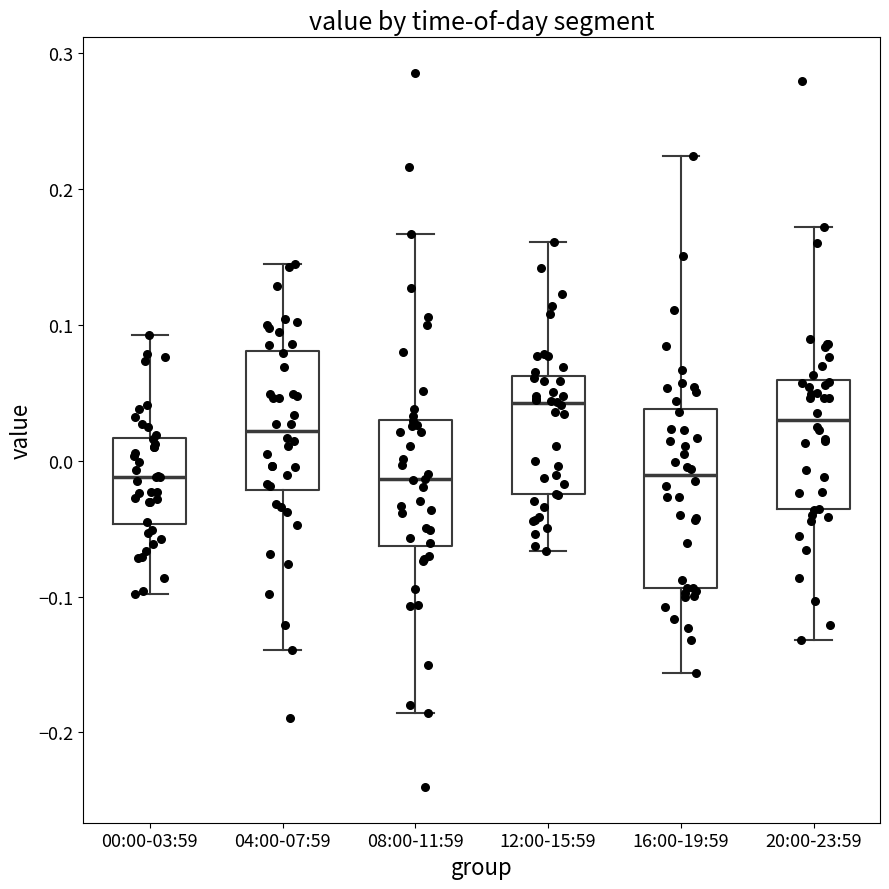

Which box's median line is the highest?

12:00-15:59